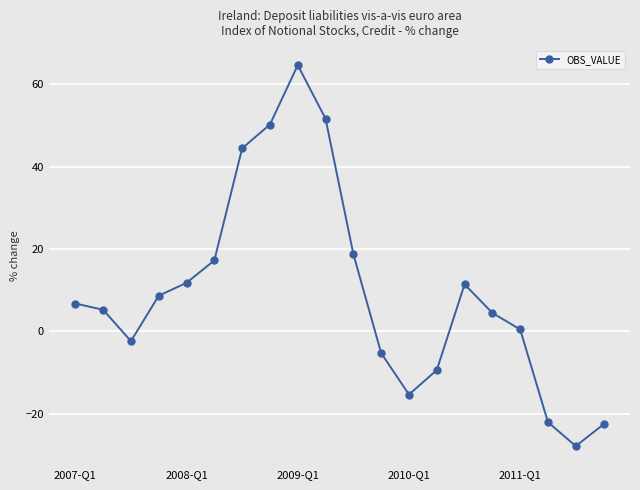

How many lines are shown in the chart?

1